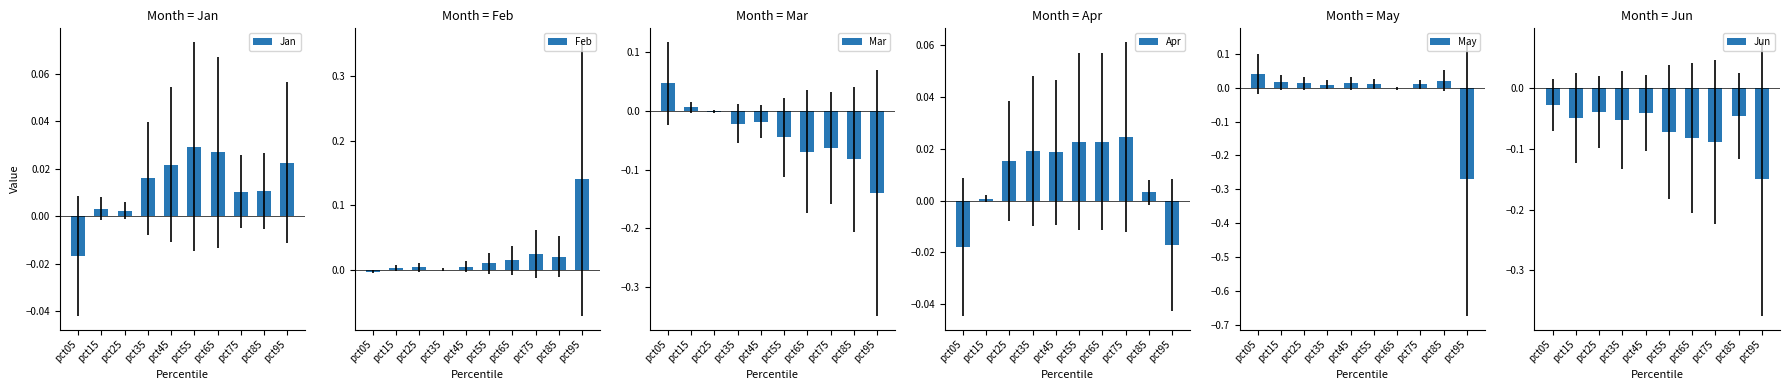

Which has a higher value, pct55 or pct15?

pct55